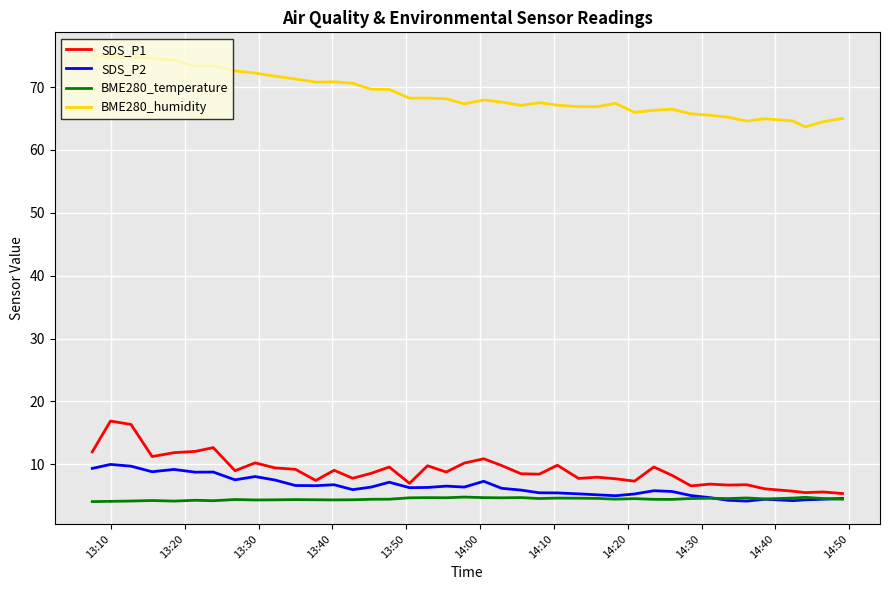

What is the greatest value displayed?

75.1